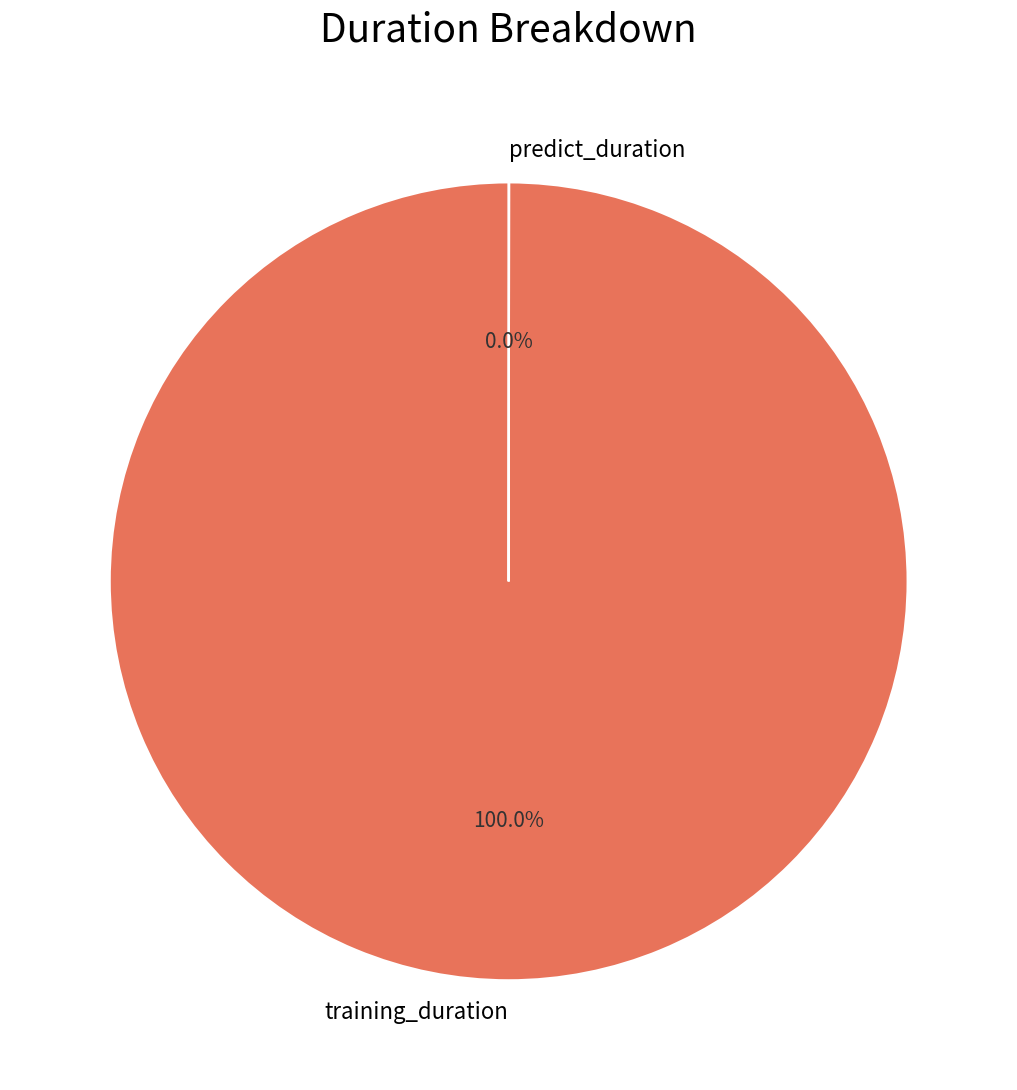

Is training_duration the majority of the pie?

Yes